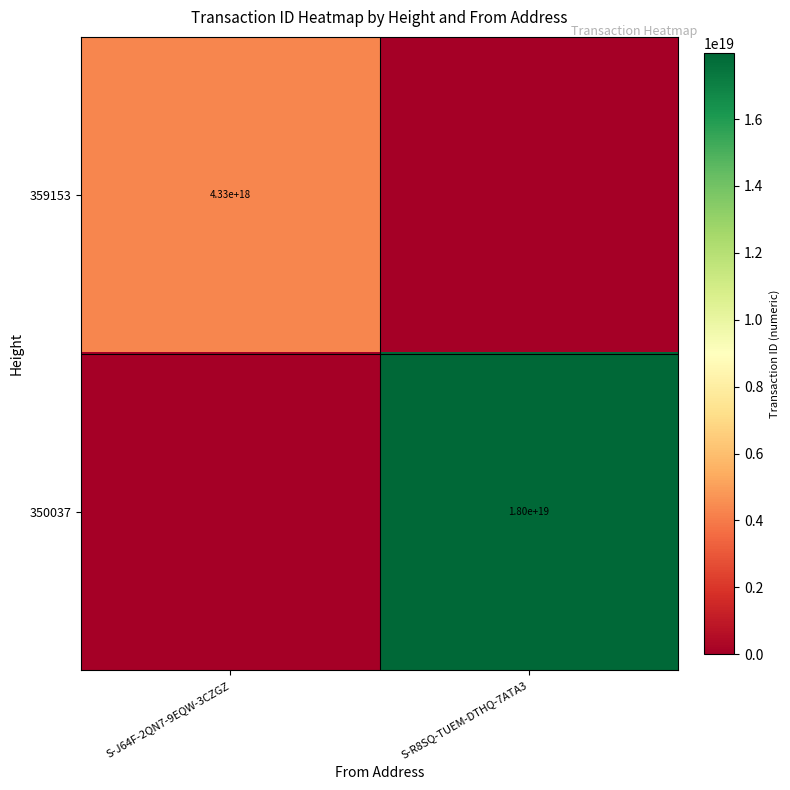

The value of 350037 at S-R8SQ-TUEM-DTHQ-7ATA3 is 18000000000000000000. True or false?

True